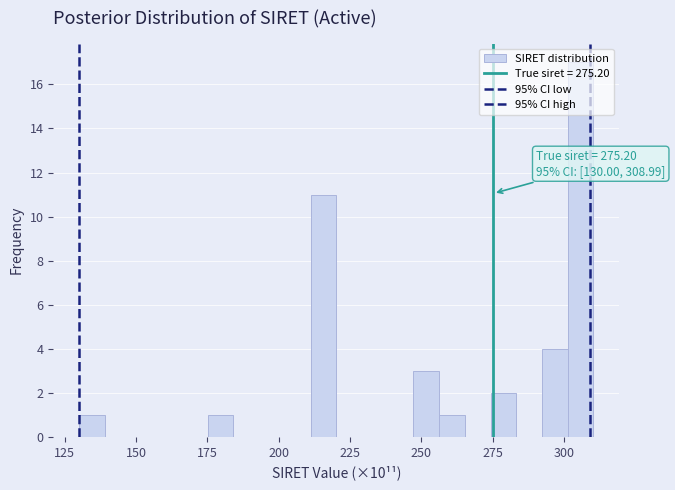

Read against the x-axis, roughly where is the centre of the tallest bar?

305